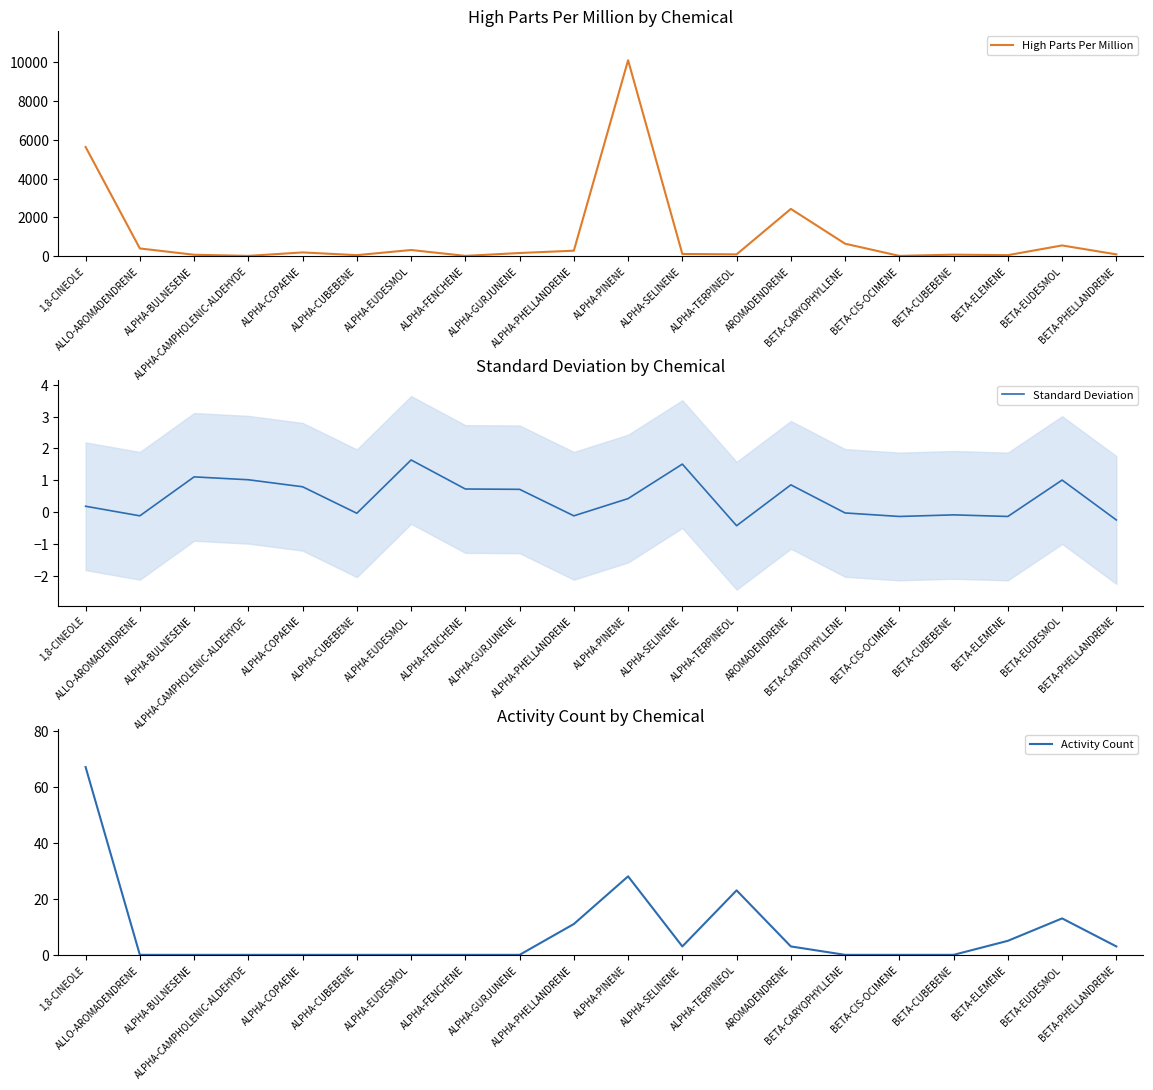

Which series has the largest total across all categories?

High Parts Per Million